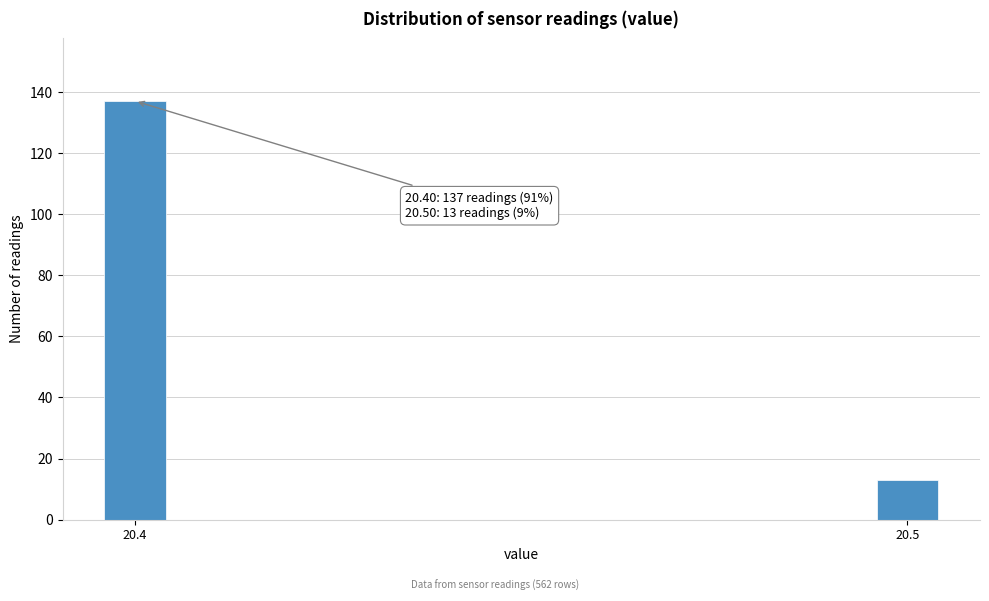

Reading left to right, transcribe all the data shown in this chart.

20.4=137	20.5=13